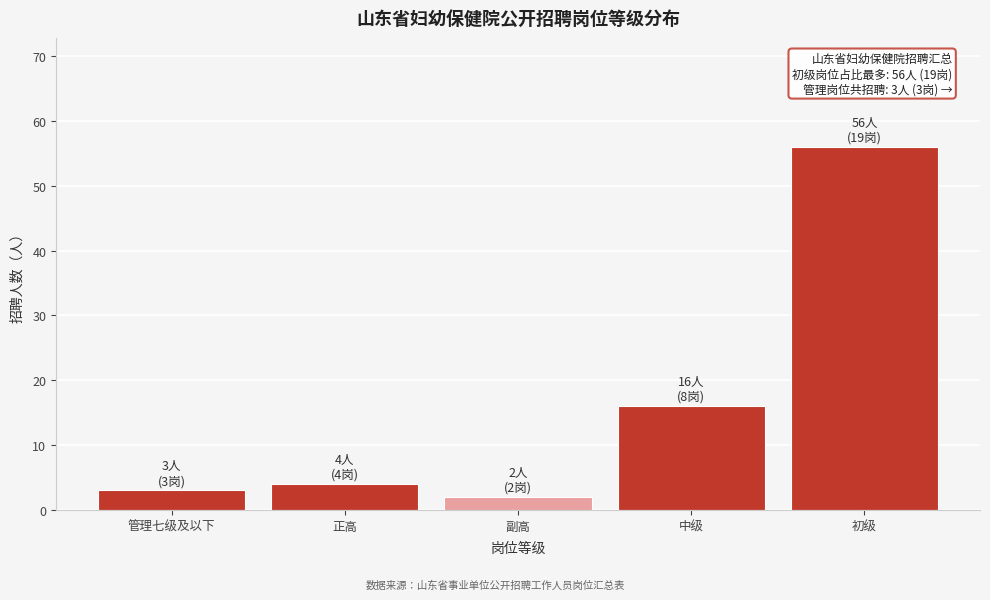

Reading right to left, transcribe all the data shown in this chart.

初级=56	中级=16	副高=2	正高=4	管理七级及以下=3